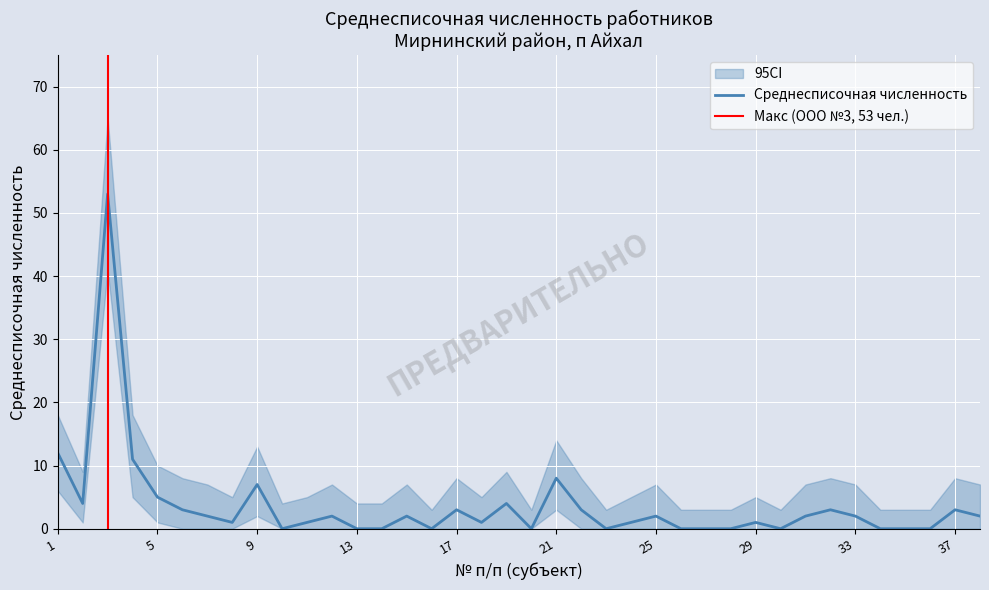

True or false: CI_lower and CI_upper intersect in this chart.

False